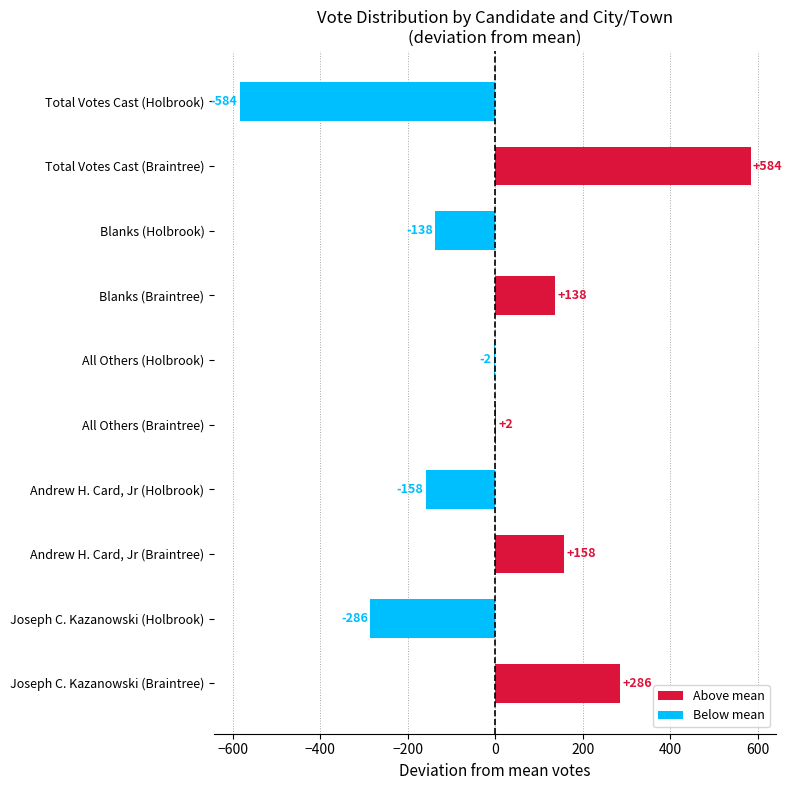

What value does the data have at Joseph C. Kazanowski (Holbrook)?

-285.5